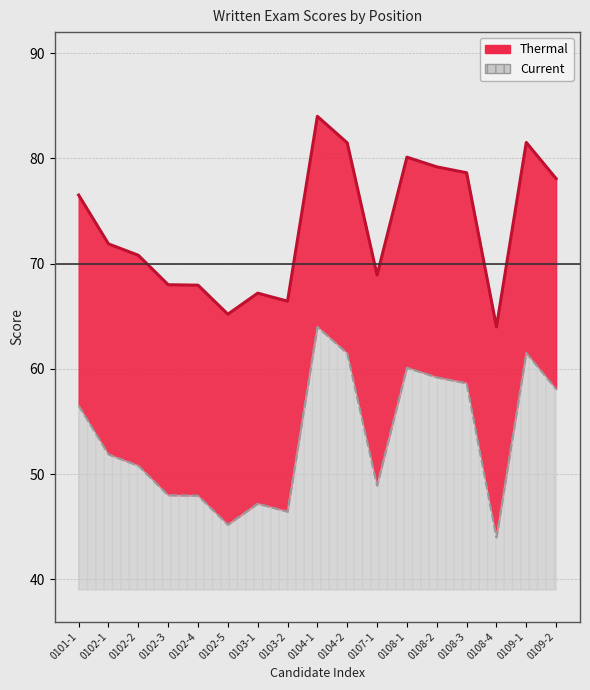

The Current series shows 50.8 at 0102-2. True or false?

True